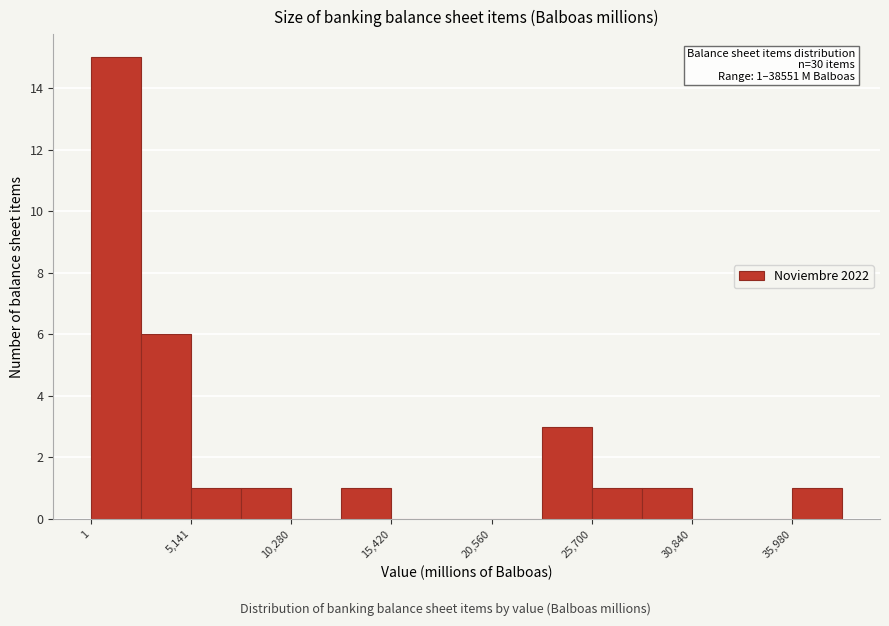

Around what value on the x-axis is the tallest bar? Give the approximate position of its centre, as read against the axis.

1000